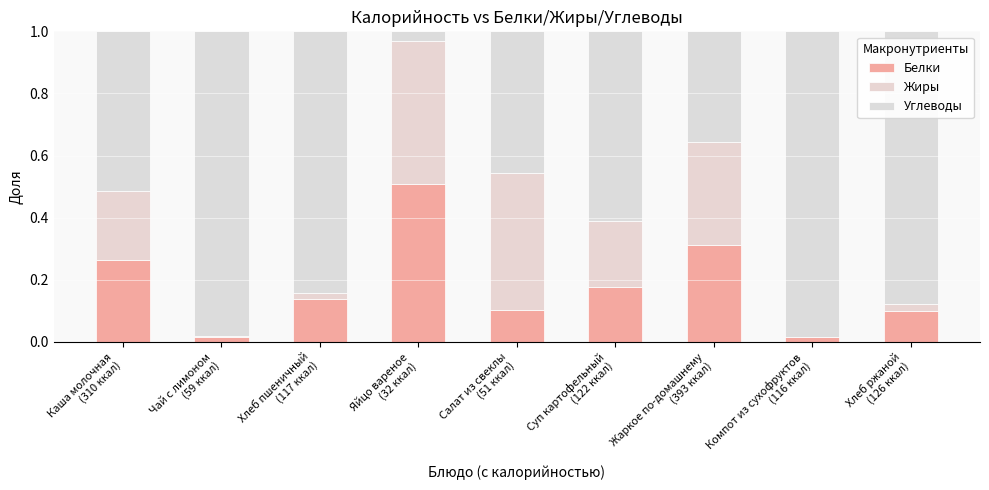

How many data points does each series have?

9